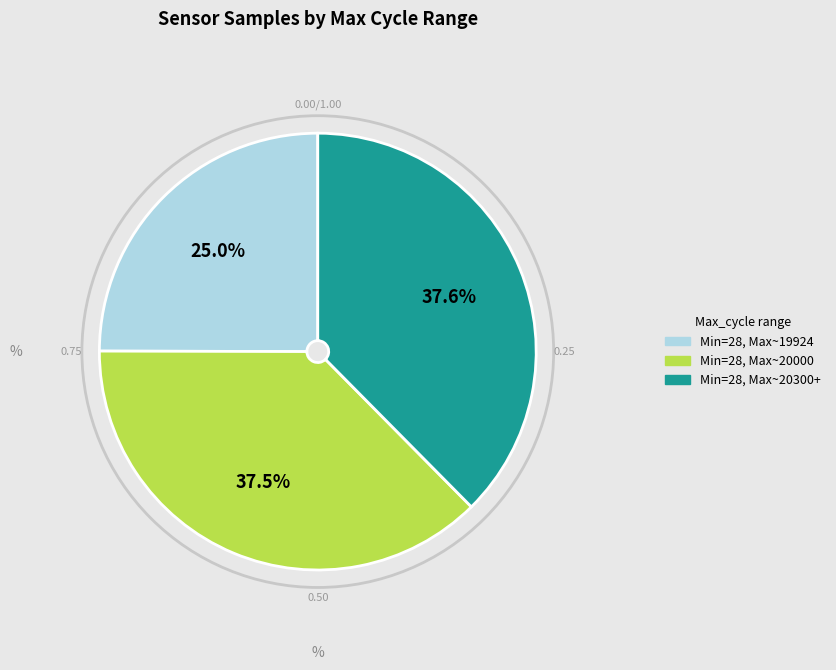

Is there a majority slice in this chart?

No